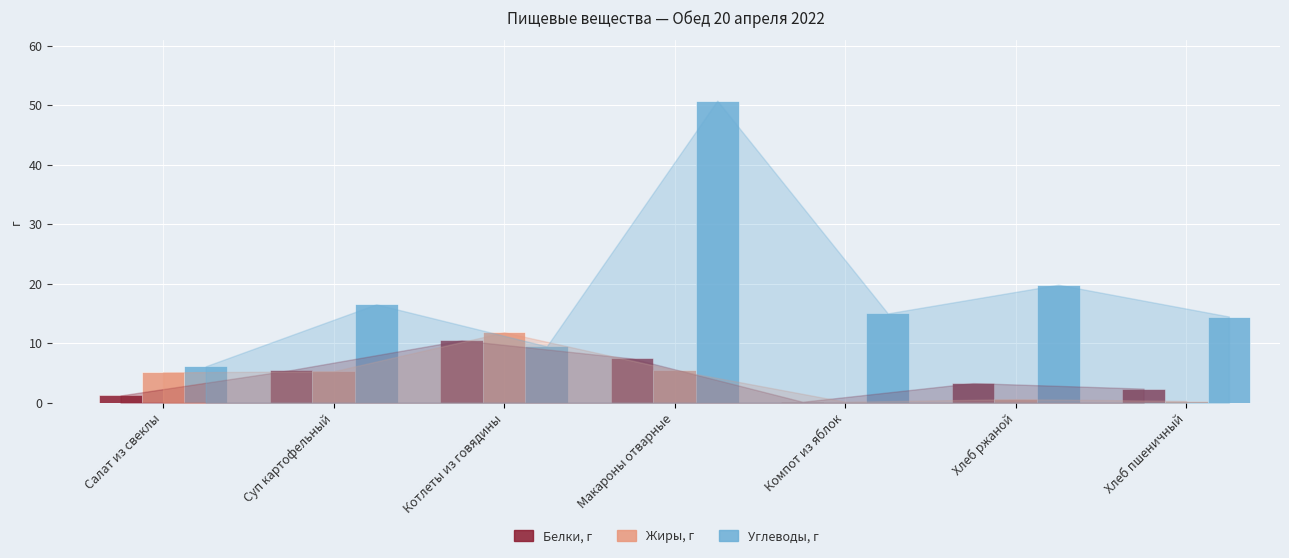

How many groups of bars are there?

7